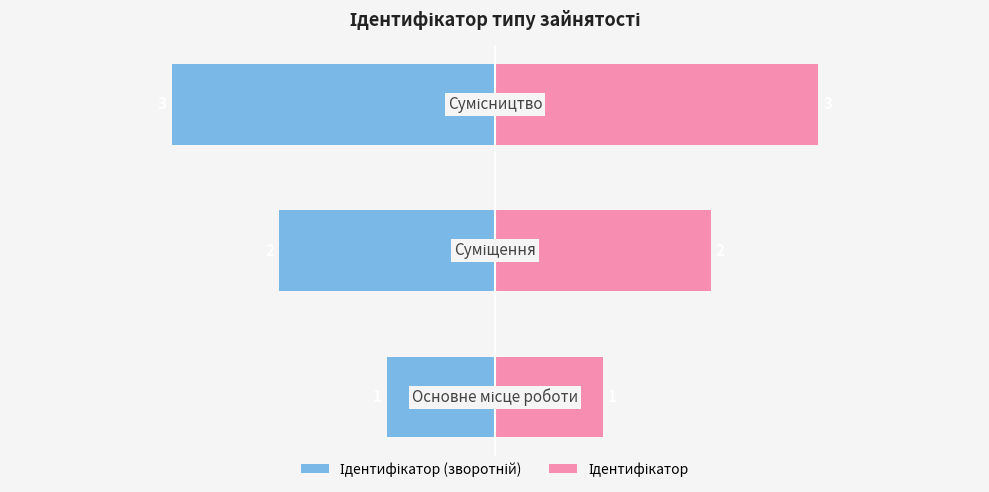

What is the sum of all Ідентифікатор (зворотній) values?

-6